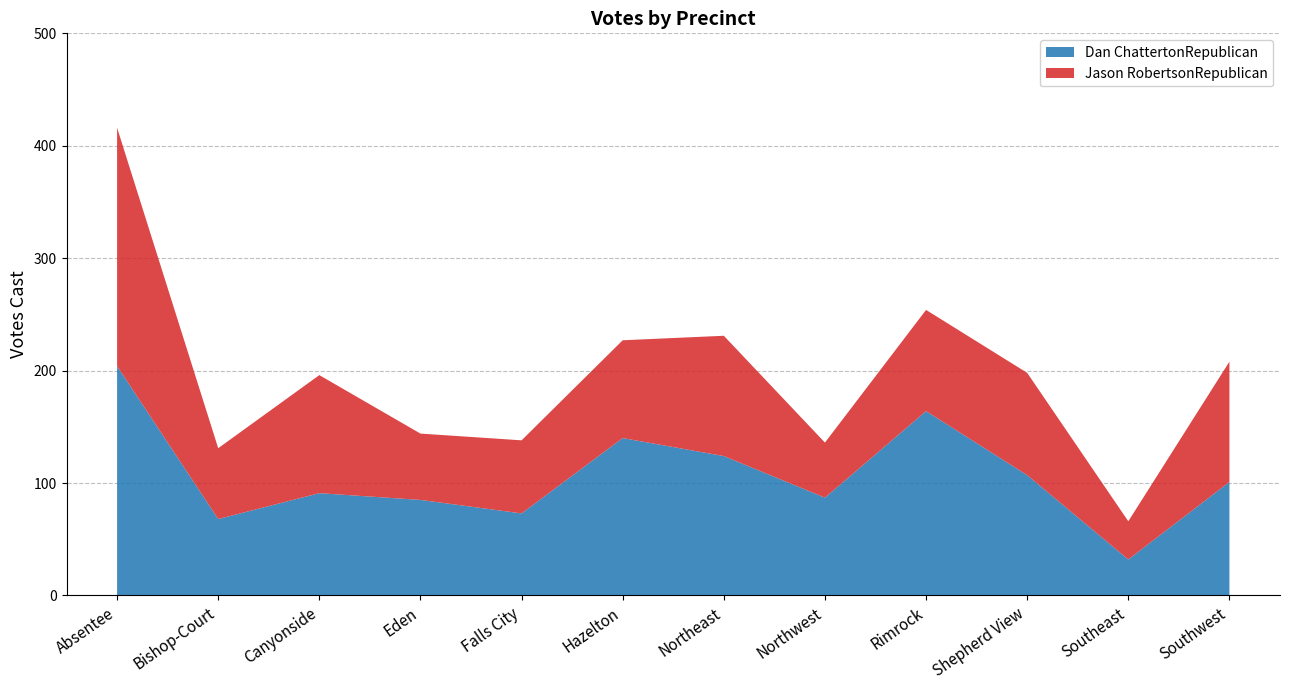

Reading right to left, extract all data points from this chart.

Dan ChattertonRepublican: 101	32	107	164	87	124	140	73	85	91	68	204
Jason RobertsonRepublican: 107	34	91	90	49	107	87	65	59	105	63	212